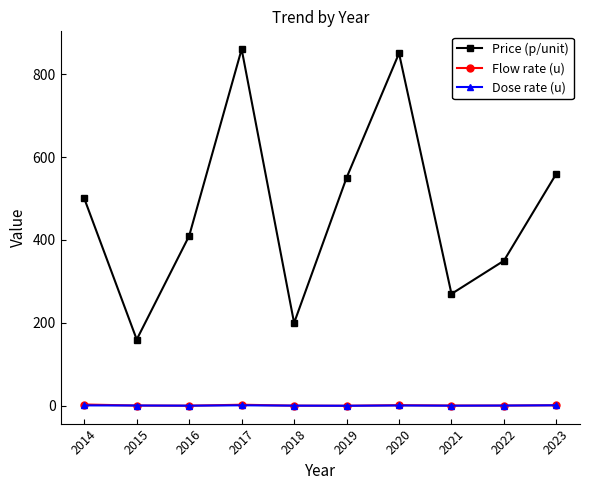

Which series has the largest range (max minus min)?

Price (p/unit)